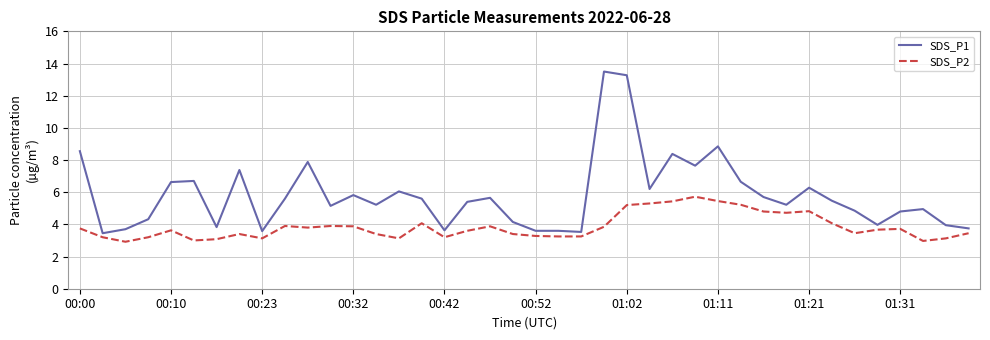

True or false: SDS_P2 and SDS_P1 intersect in this chart.

False